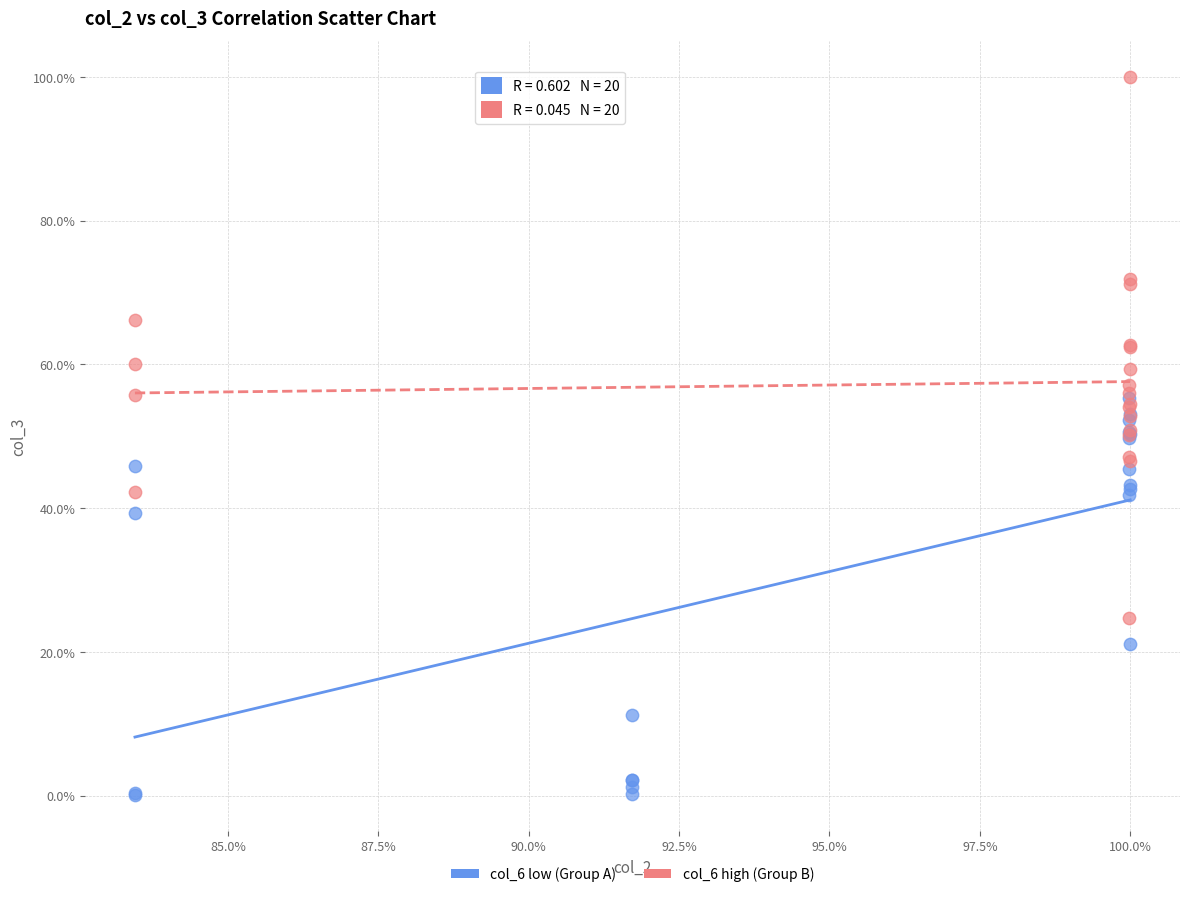

Which series reaches the maximum Y coordinate?

col_6 high (Group B)